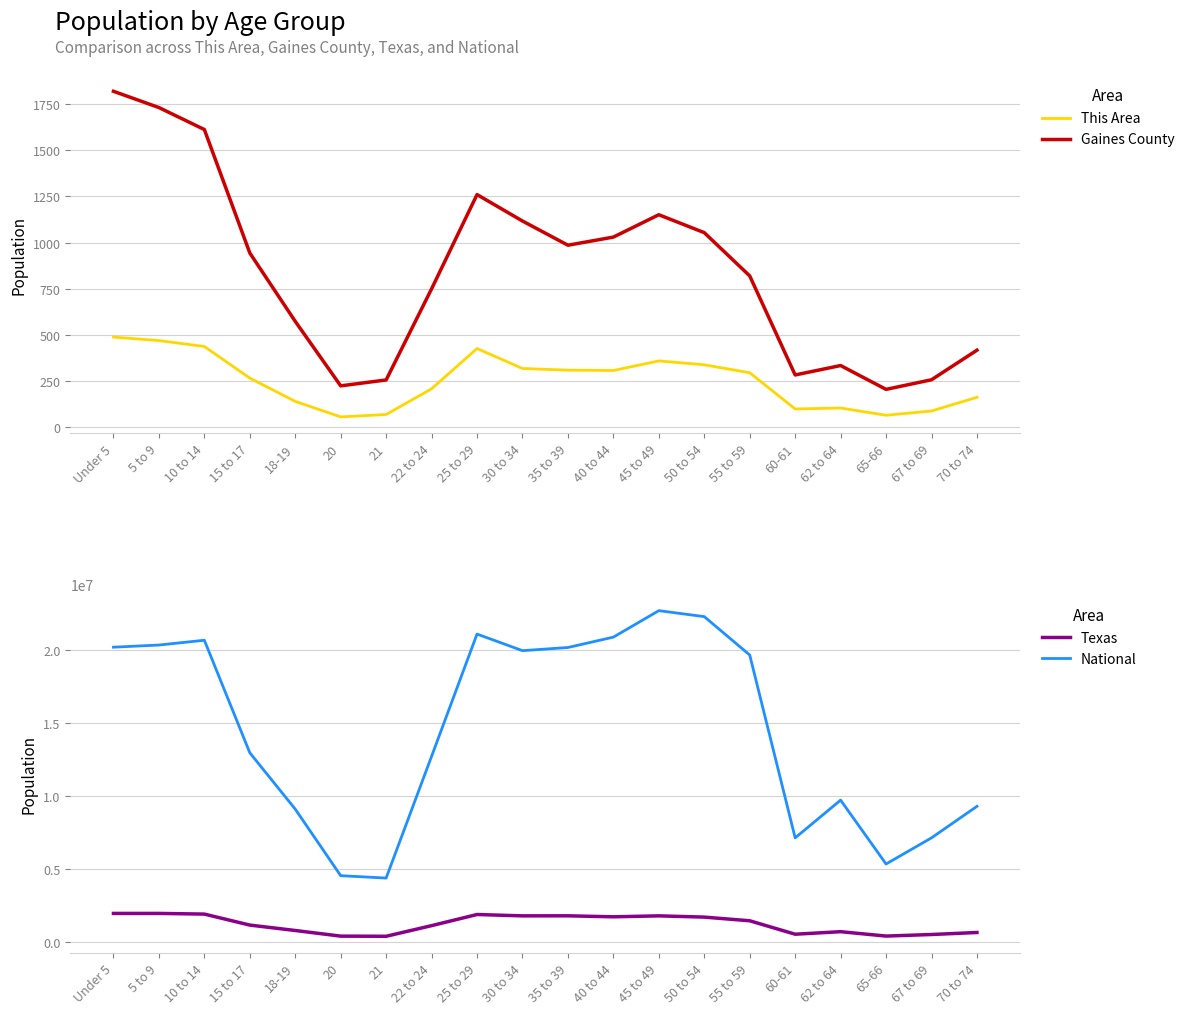

What position from the right is 30 to 34?

11